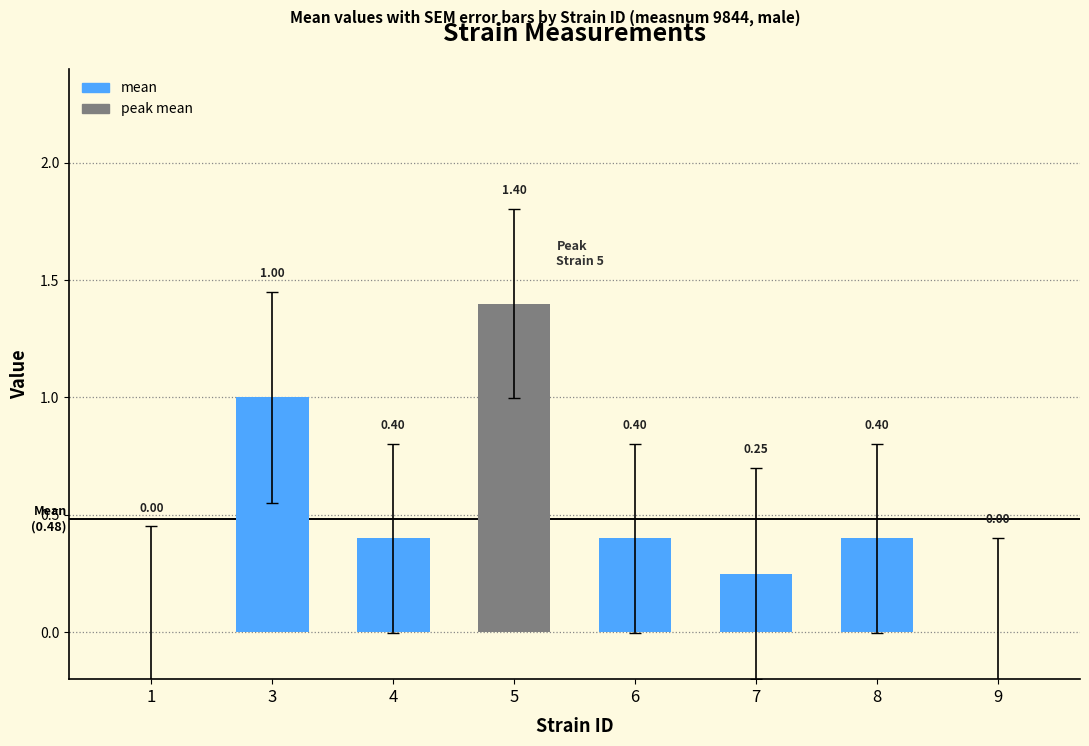

Are the bars grouped side by side (vs. stacked)?

No